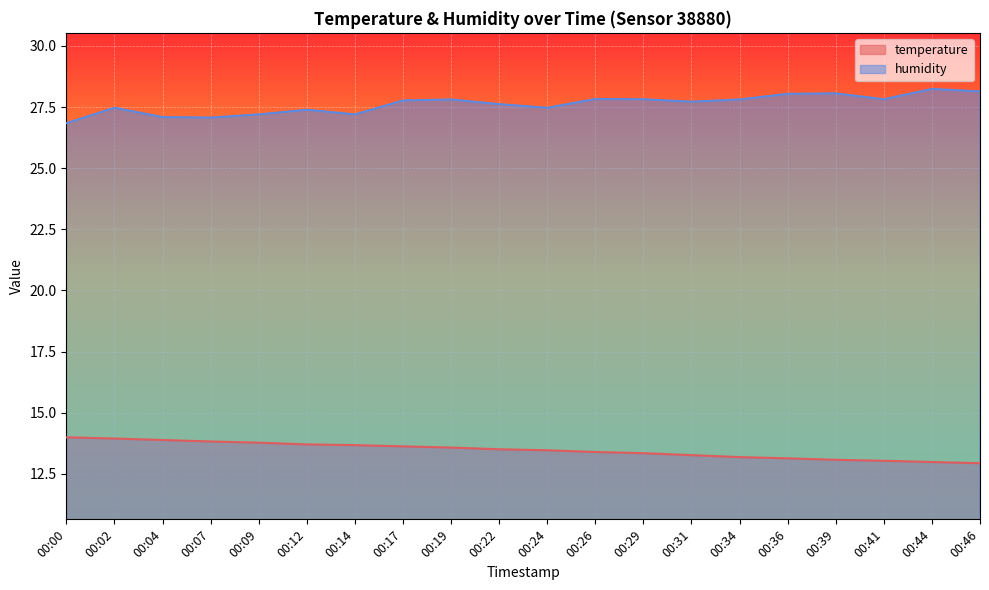

Reading left to right, extract all data points from this chart.

temperature: 00:00=14.0	00:02=13.9	00:04=13.9	00:07=13.8	00:09=13.8	00:12=13.7	00:14=13.7	00:17=13.6	00:19=13.6	00:22=13.5	00:24=13.5	00:26=13.4	00:29=13.3	00:31=13.3	00:34=13.2	00:36=13.1	00:39=13.1	00:41=13.0	00:44=13.0	00:46=12.9
humidity: 00:00=26.8	00:02=27.5	00:04=27.1	00:07=27.1	00:09=27.2	00:12=27.4	00:14=27.2	00:17=27.8	00:19=27.8	00:22=27.6	00:24=27.5	00:26=27.8	00:29=27.8	00:31=27.7	00:34=27.8	00:36=28.0	00:39=28.1	00:41=27.8	00:44=28.2	00:46=28.1